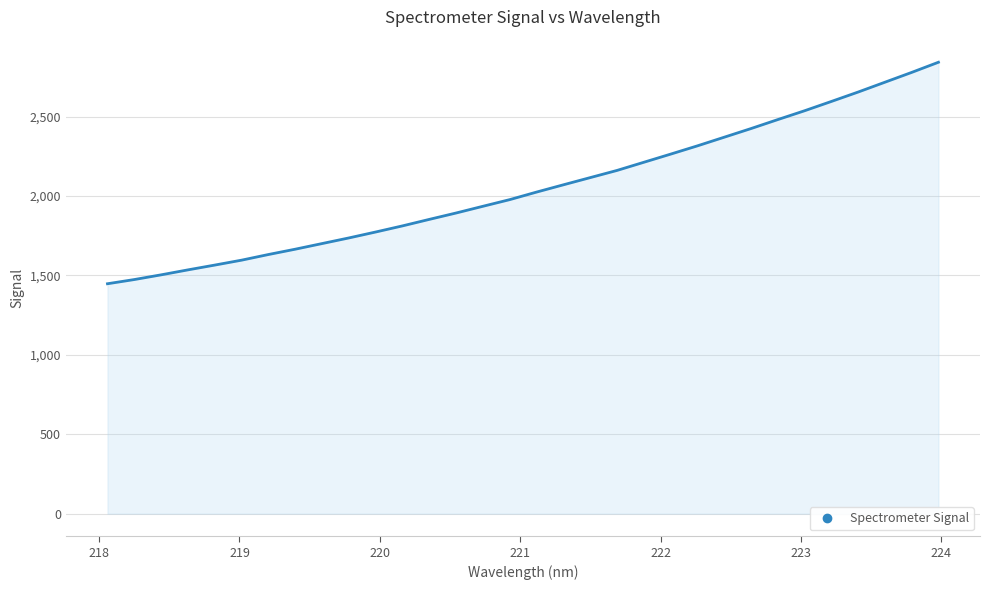

What is the difference between the maximum and minimum values?

1394.6